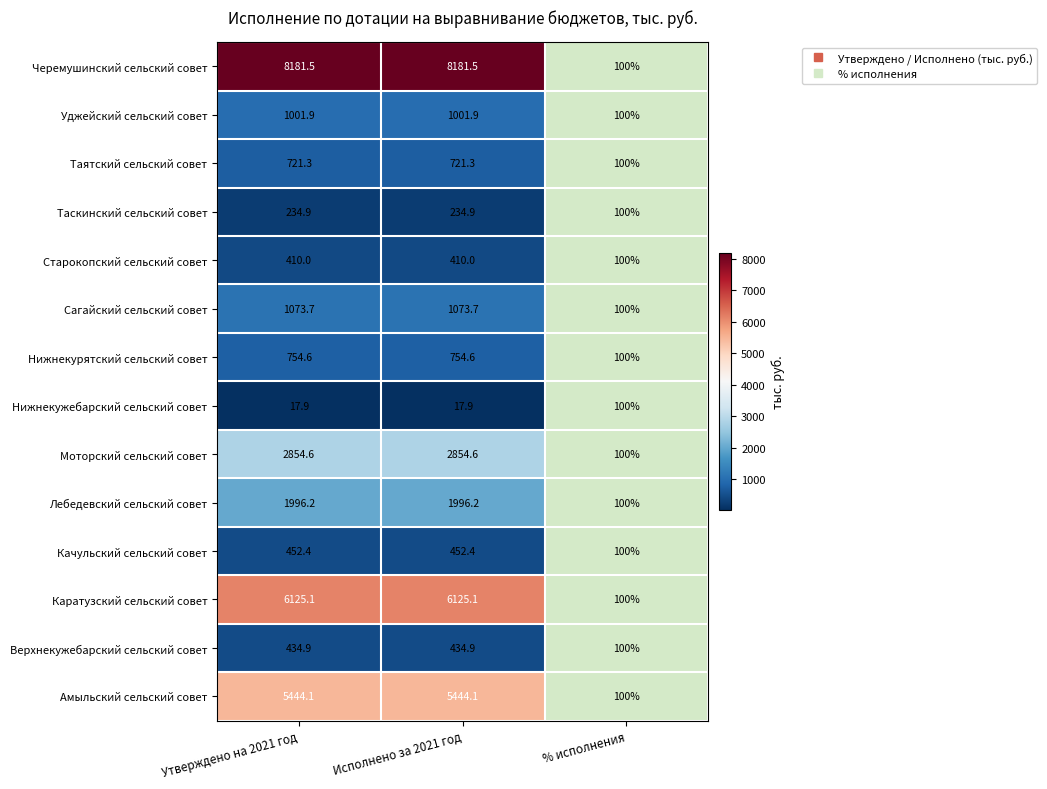

How many categories are shown in the chart?

2